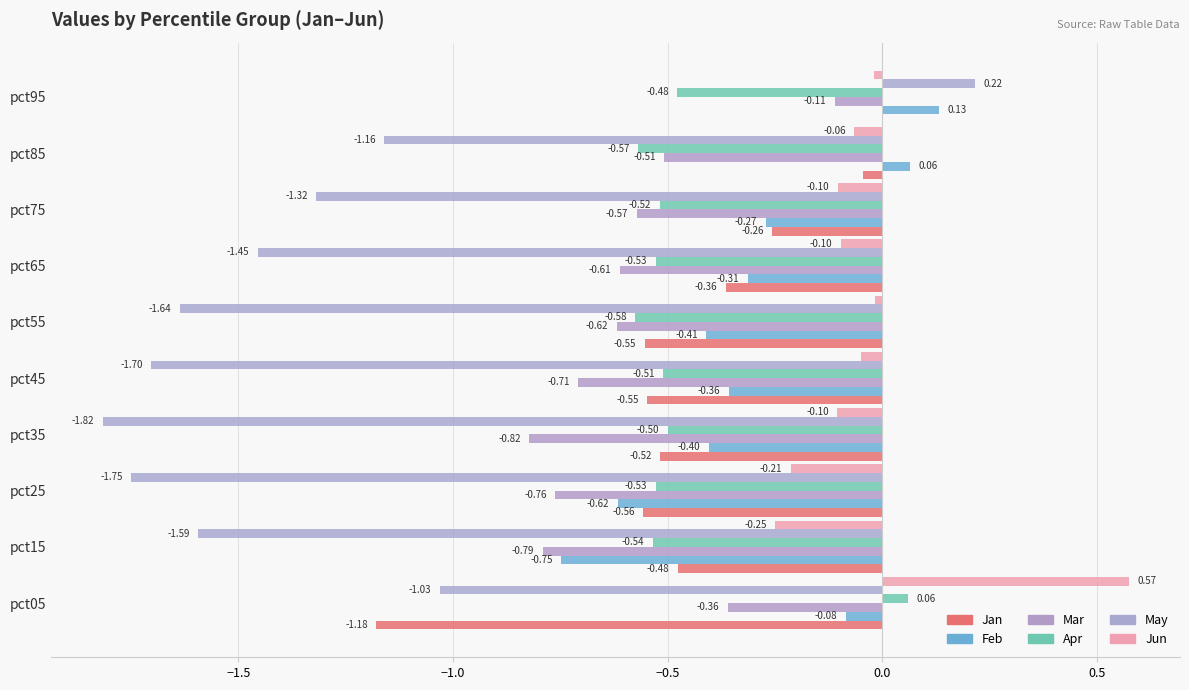

What is the minimum value shown in the chart?

-1.8